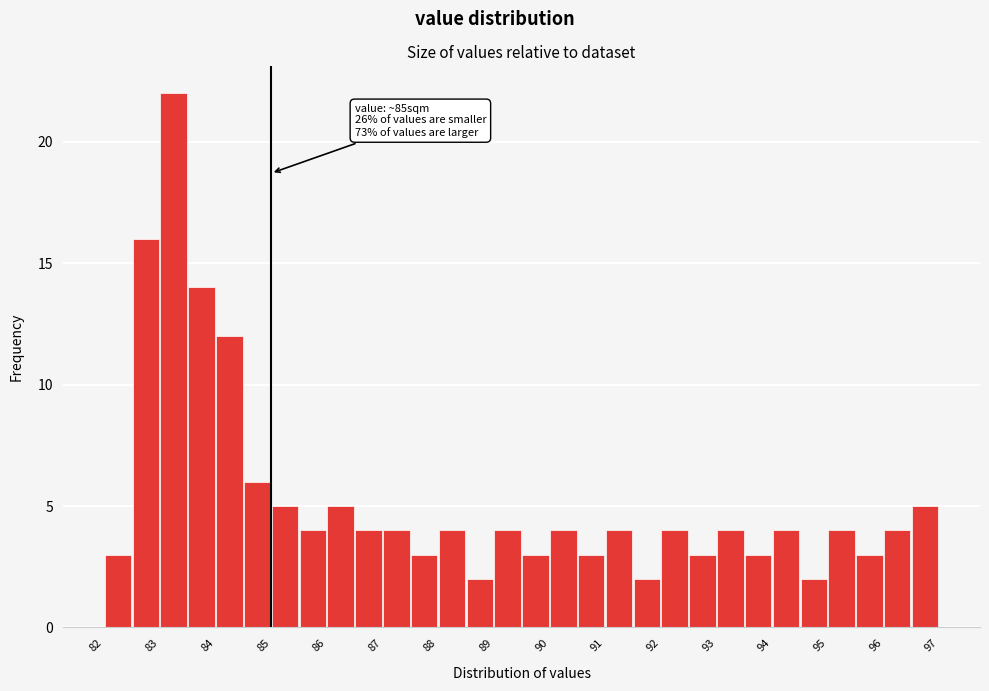

Over which range of the x-axis is the bar tallest?

83.0 to 83.5